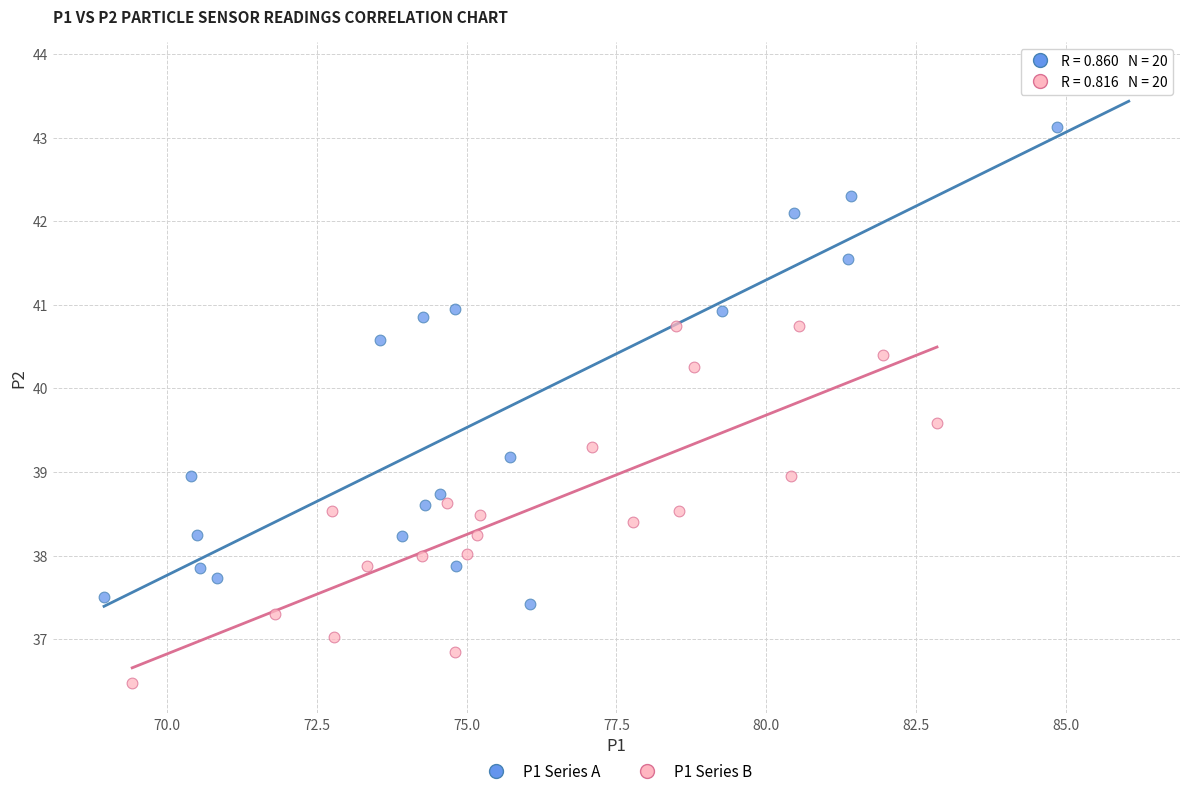

What are all the series names shown in the legend?

P1 Series A, P1 Series B